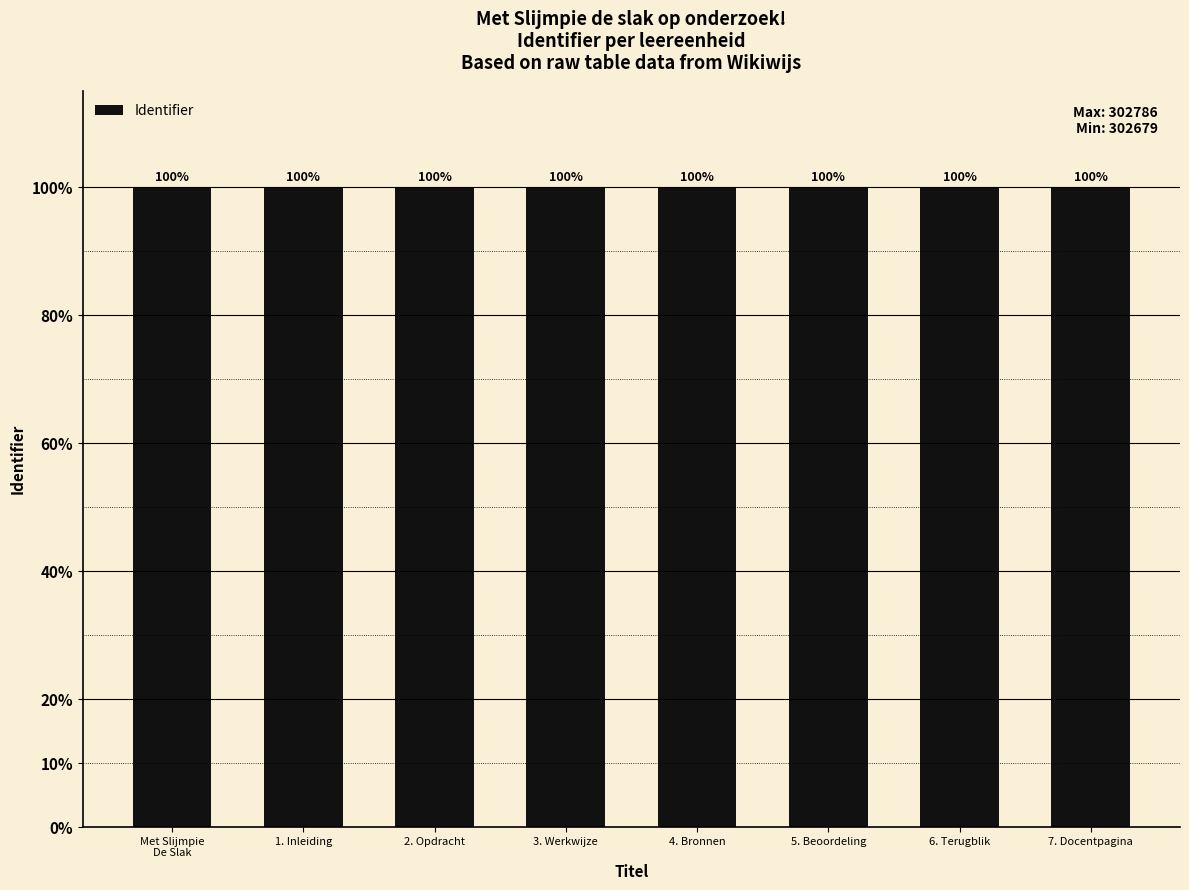

What position from the right is 7. Docentpagina?

1